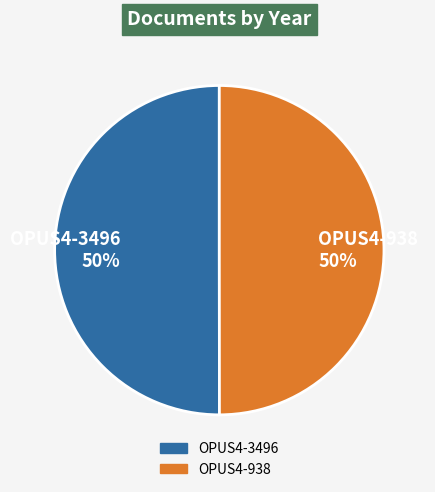

How many segments does this pie chart have?

2